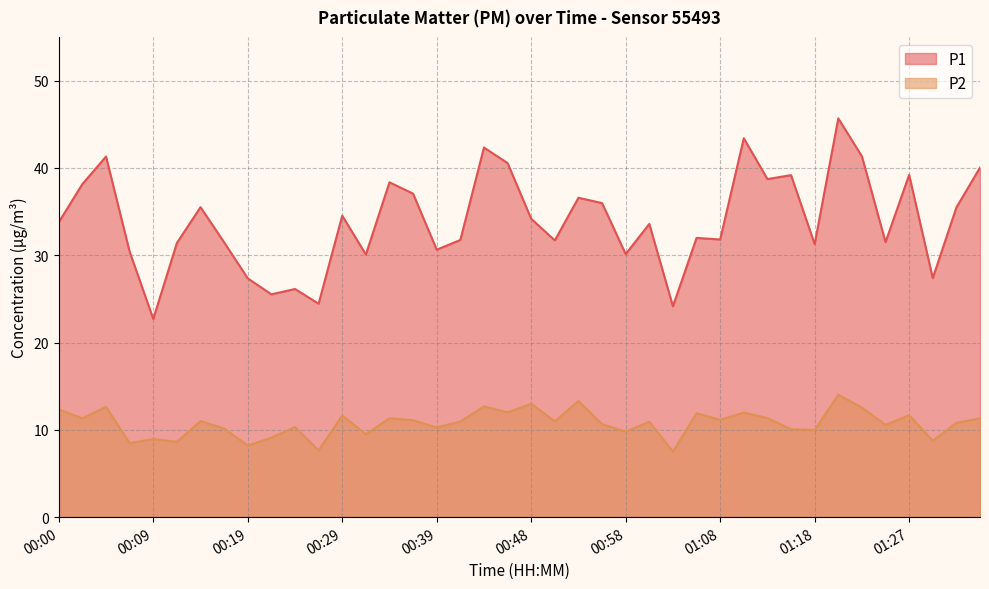

What is the sum of the P2 values at 00:46 and 00:22?

21.1